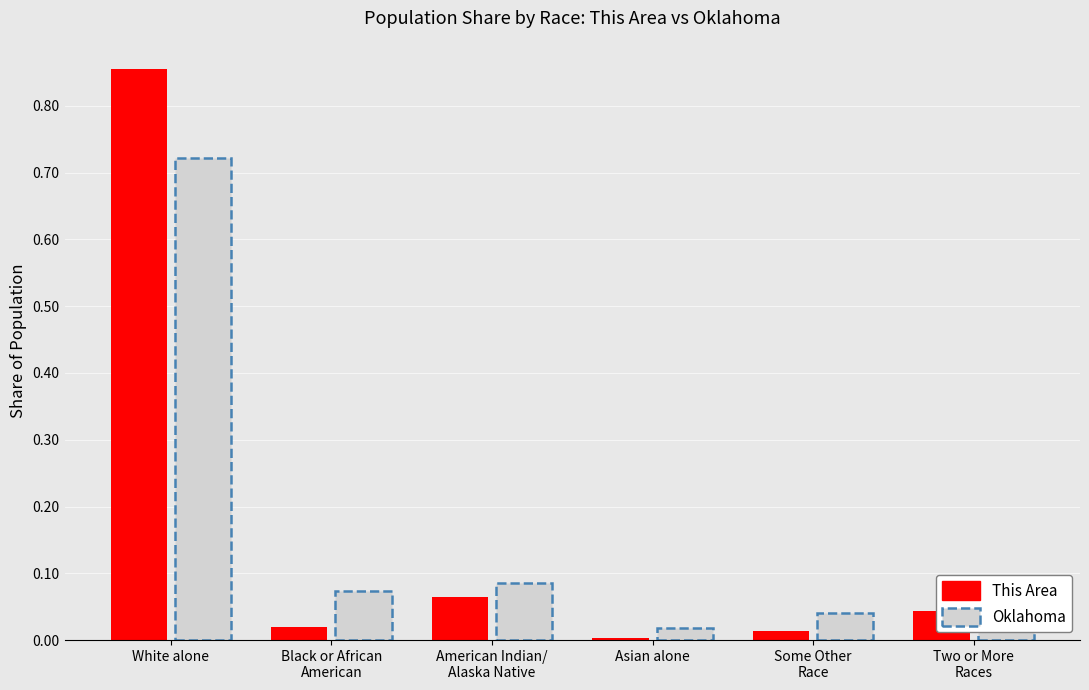

Which category has the highest value in the This Area series?

White alone